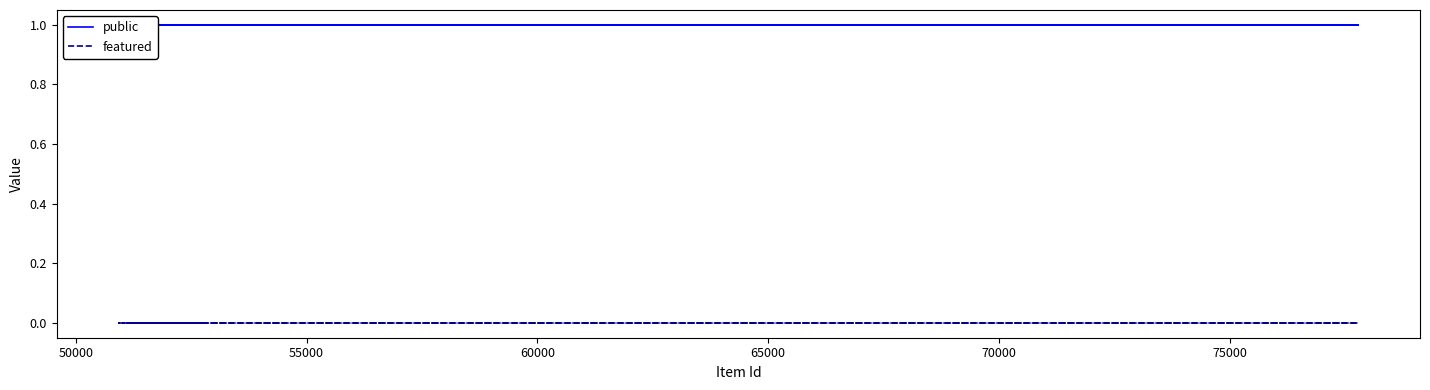

Reading left to right, transcribe all the data shown in this chart.

public: 1	1	1	1	1	1	1	1	1	1	1	1	1	1	1	1	1	1	1	1
featured: 0	0	0	0	0	0	0	0	0	0	0	0	0	0	0	0	0	0	0	0